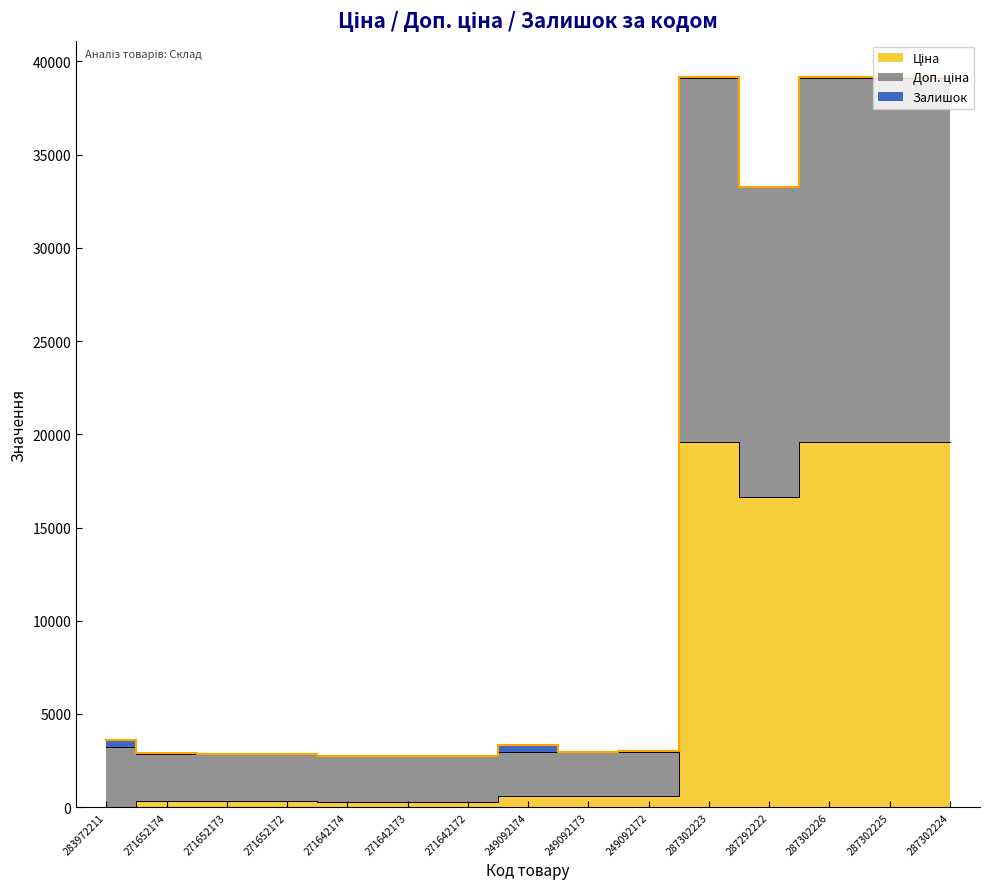

What is the spread (max minus min) of values at 271642173?

2442.8